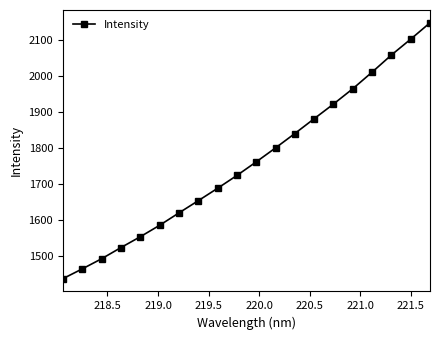

What is the difference between the maximum and minimum values?

709.7